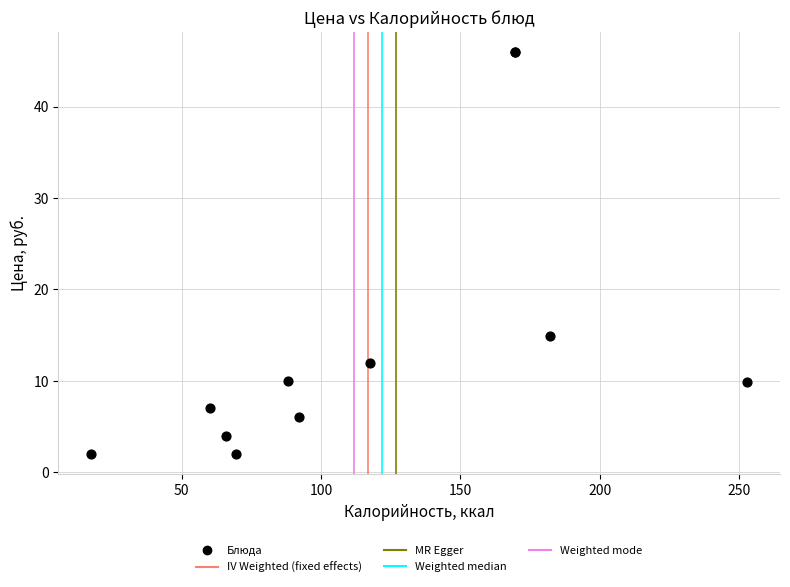

What Y value in the scatter plot is closest to 24?

14.9